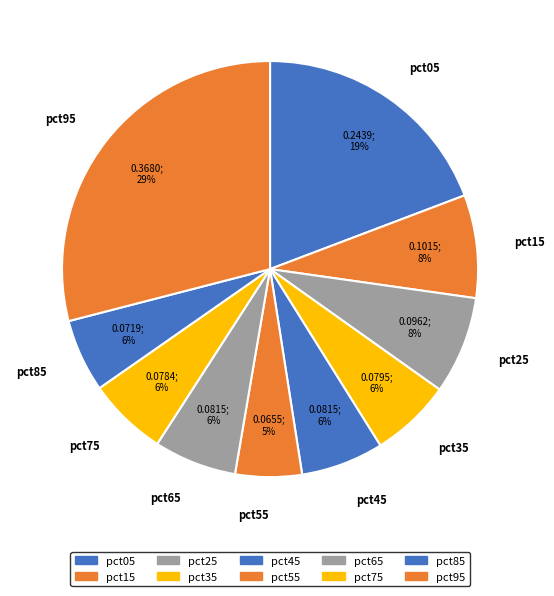

Count the number of slices in the pie.

10